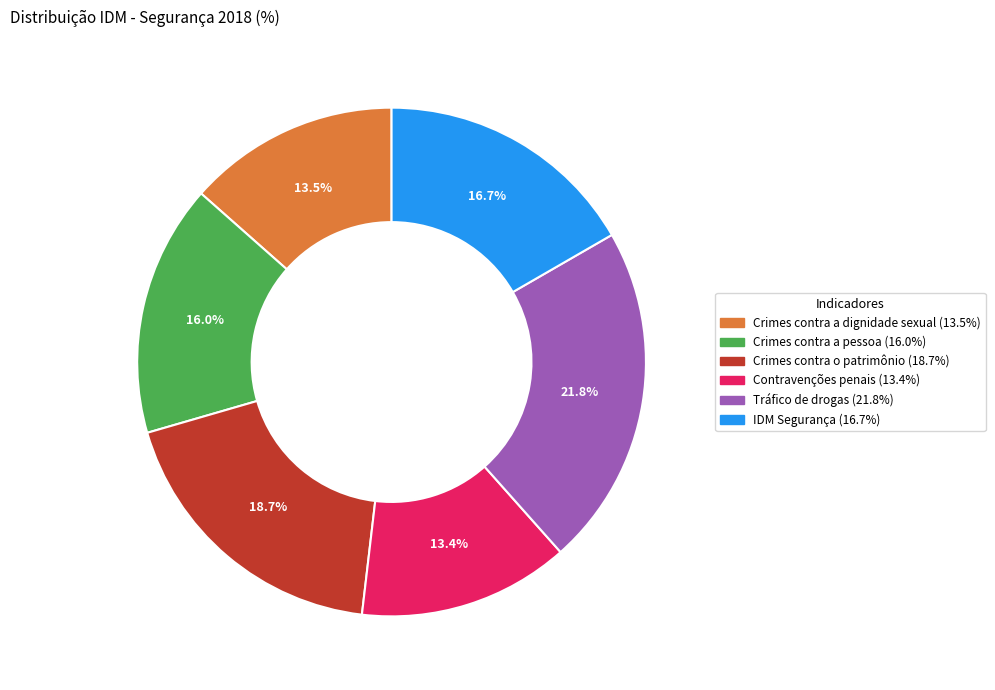

How much of the chart is everything except Crimes contra a dignidade sexual?

86.5%